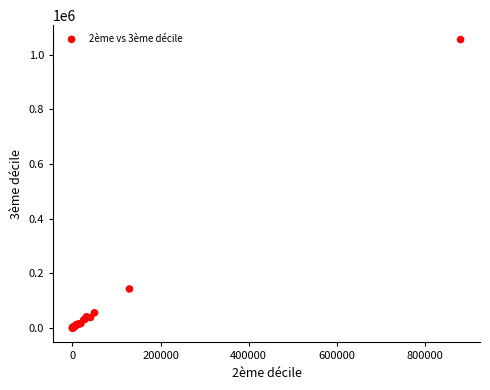

What Y value in the scatter plot is closest to 527433?

142751.6